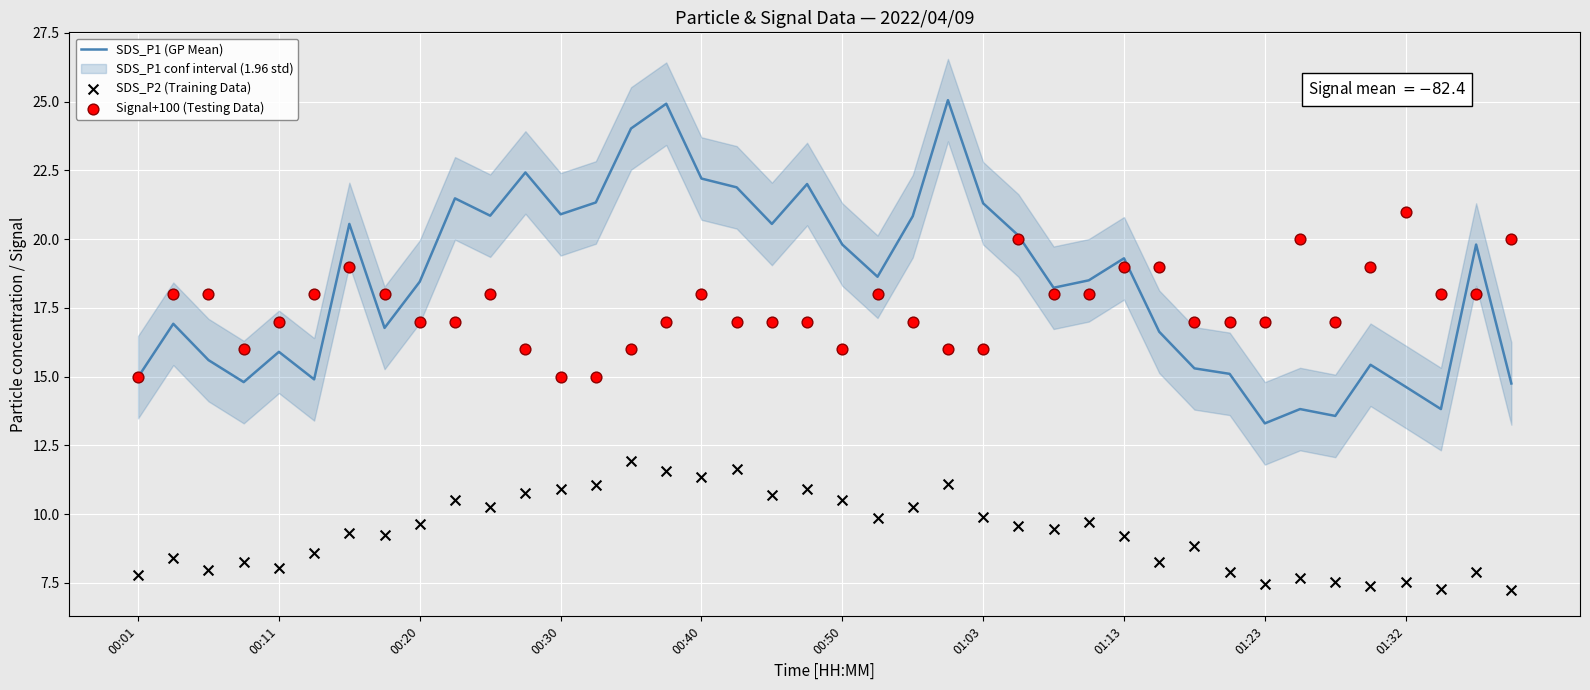

The SDS_P1 (GP Mean) series shows 20.9 at 00:30. True or false?

True